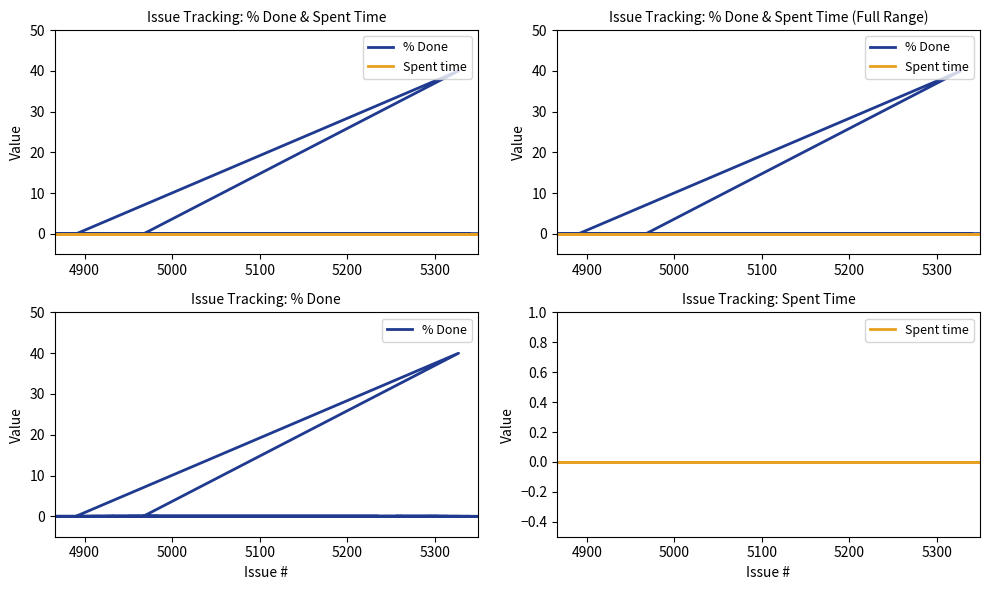

True or false: % Done and Spent time cross at least once.

False